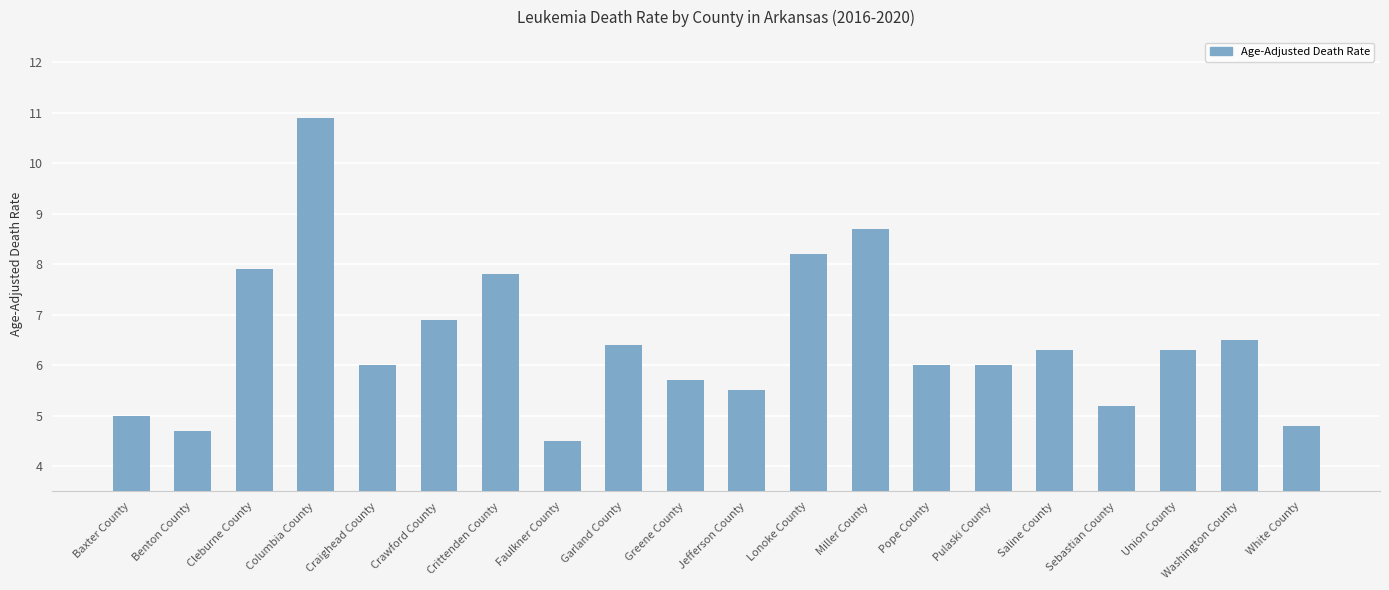

What is the change in value from Lonoke County to Washington County?

-1.7